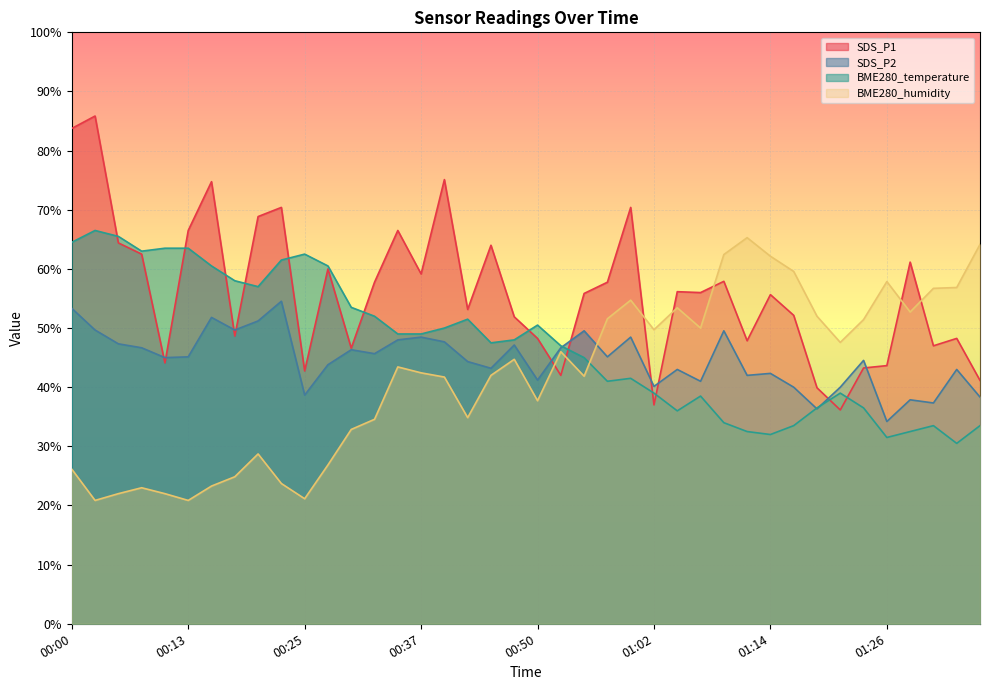

Is the value of BME280_temperature at 00:37 greater than the value of SDS_P1 at 00:47?

No